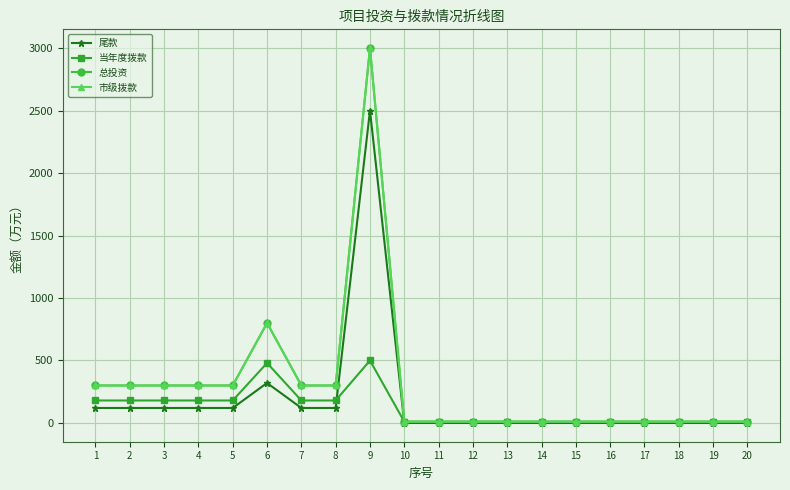

What is the approximate value of 总投资 at 2, to the nearest 50?

300